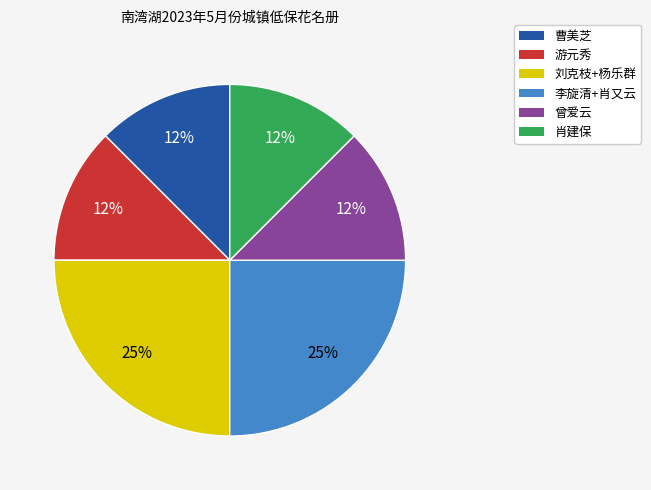

What is the ratio of the value at 曾爱云 to the value at 李旋清+肖又云?

0.5